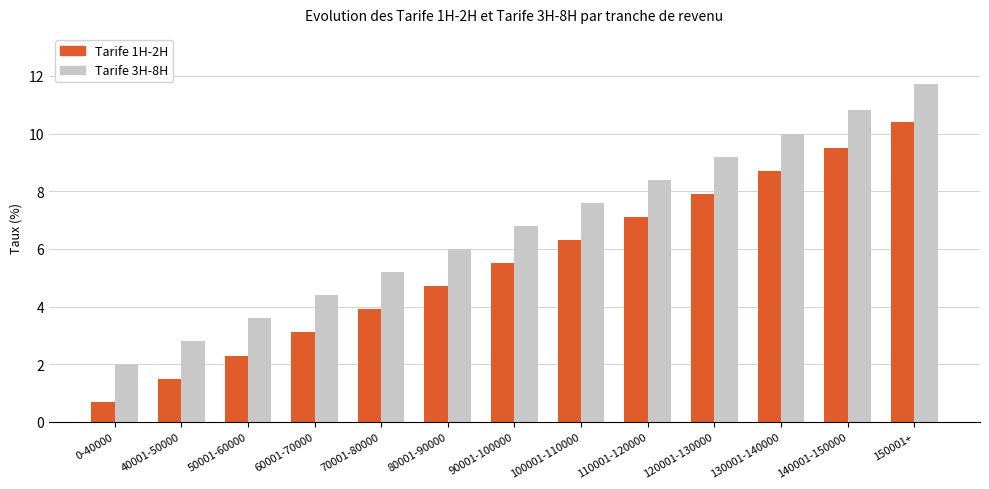

Is it true that Tarife 3H-8H equals 10.8 at 80001-90000?

False